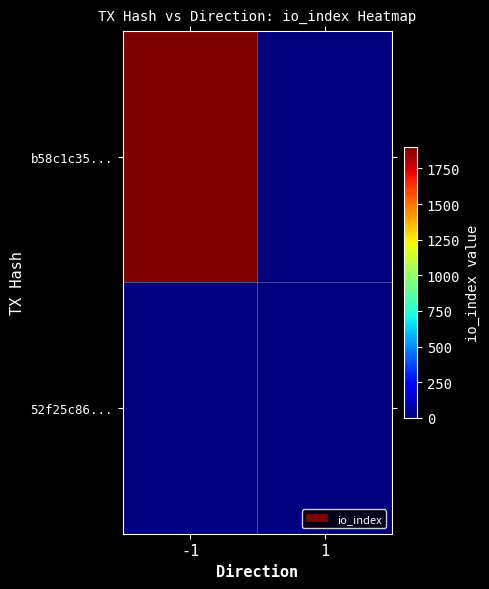

Reading left to right, transcribe all the data shown in this chart.

b58c1c35...: -1=1900	1=0
52f25c86...: -1=0	1=0